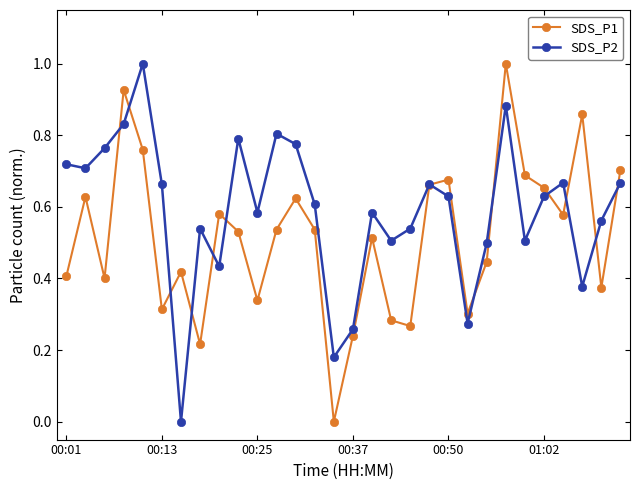

Which series has the largest total across all categories?

SDS_P2